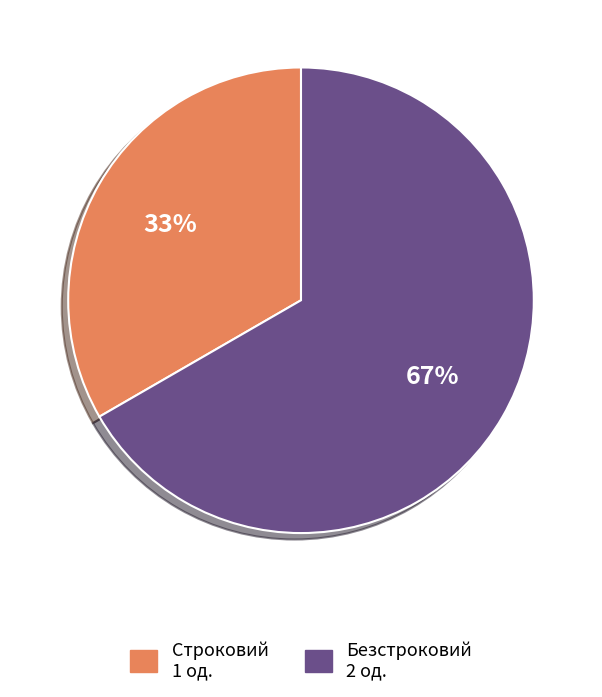

Is Безстроковий the majority of the pie?

Yes